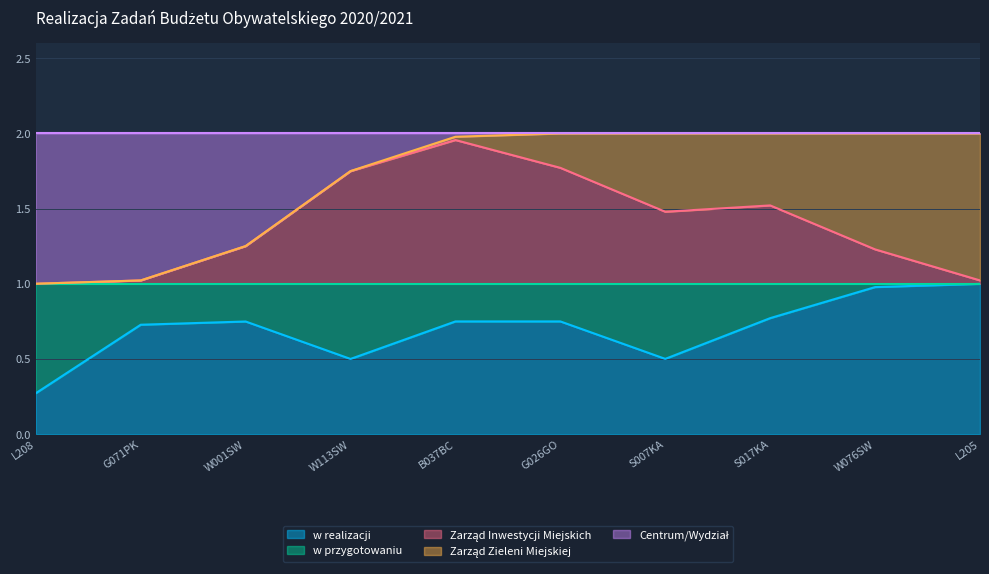

Reading left to right, list all the values displayed in this chart.

w realizacji: 0	1	1	0	1	1	0	1	1	1
w przygotowaniu: 1	0	0	1	0	0	1	0	0	0
Zarząd Inwestycji Miejskich: 0	0	0	1	1	1	0	1	0	0
Zarząd Zieleni Miejskiej: 0	0	0	0	0	0	1	0	1	1
Centrum/Wydział: 1	1	1	0	0	0	0	0	0	0